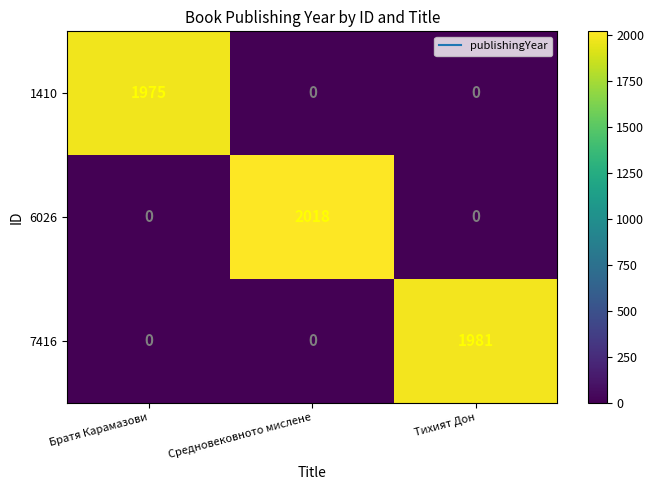

The 1410 series shows 0 at Средновековното мислене. True or false?

True